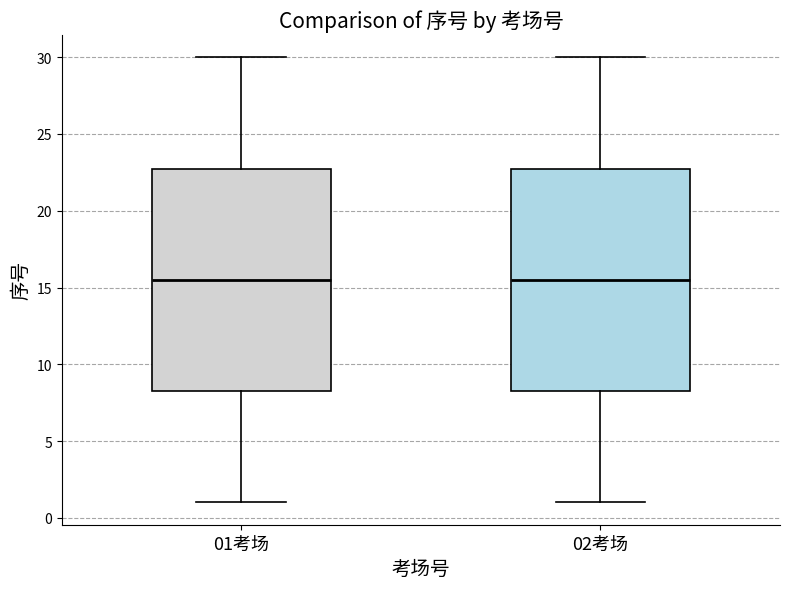

Reading left to right, read every box against the y-axis: the position of its median line, the range the box covers, and the ends of its whiskers. The values are not printed on the chart, so give them approximately, as read against the axis.

01考场: median 15.5, box 8.5 to 23.0, whiskers 1.0 to 30.0
02考场: median 15.5, box 8.5 to 23.0, whiskers 1.0 to 30.0